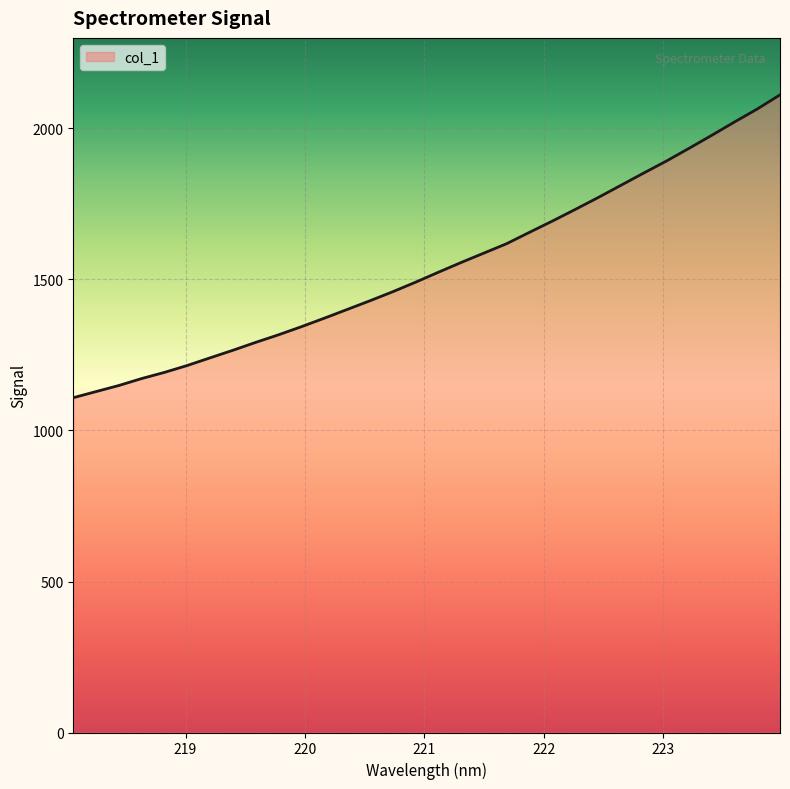

How many values are below 1523?

16